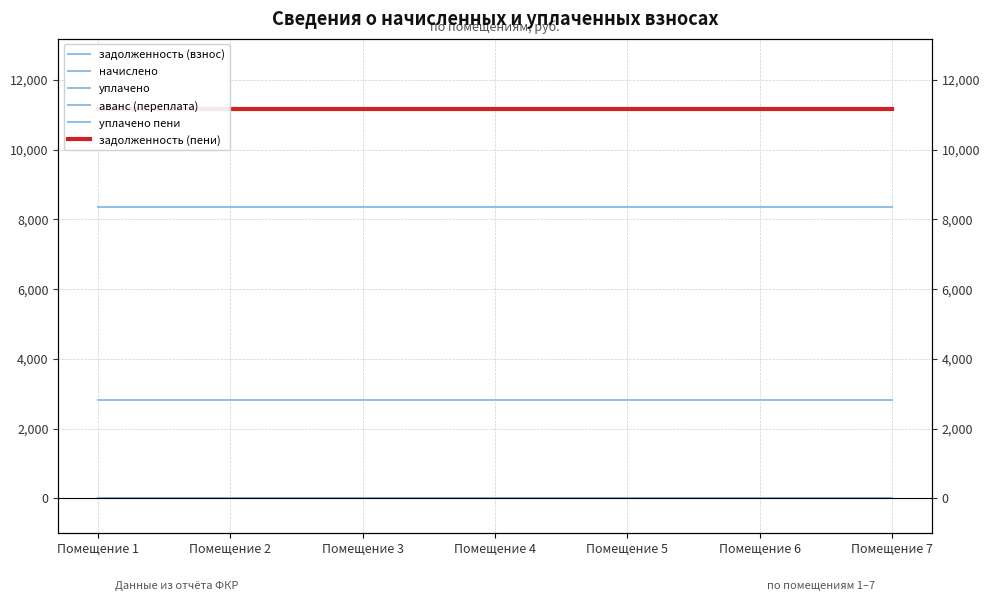

List the series in order of their peak value, highest first.

задолженность (пени), задолженность (взнос), начислено, уплачено, аванс (переплата), уплачено пени